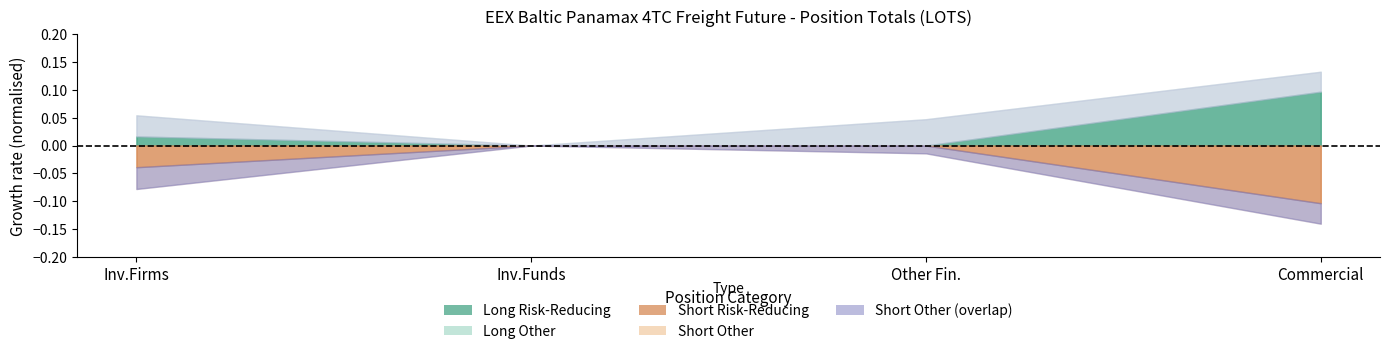

How many values in Short Positions are above zero?

3